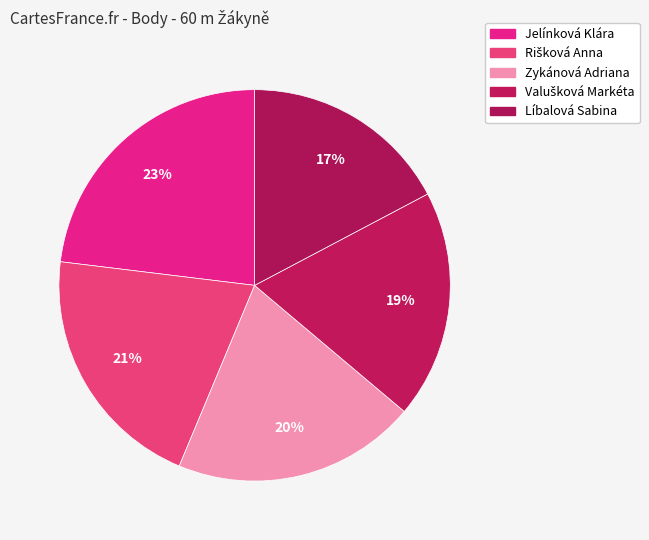

Count the number of slices in the pie.

5